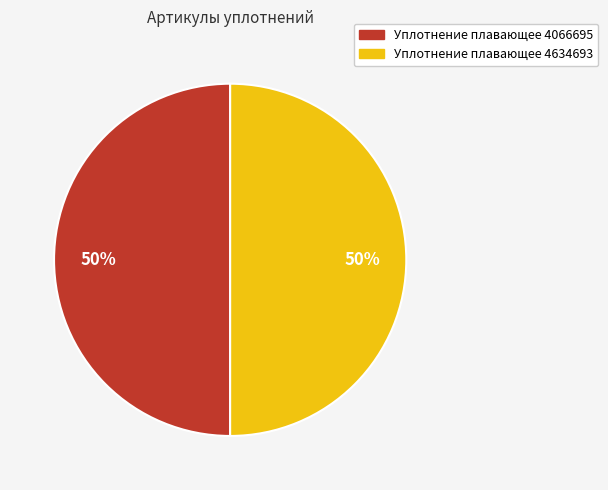

Is the sum of Уплотнение плавающее 4634693 and Уплотнение плавающее 4066695 greater than half?

Yes